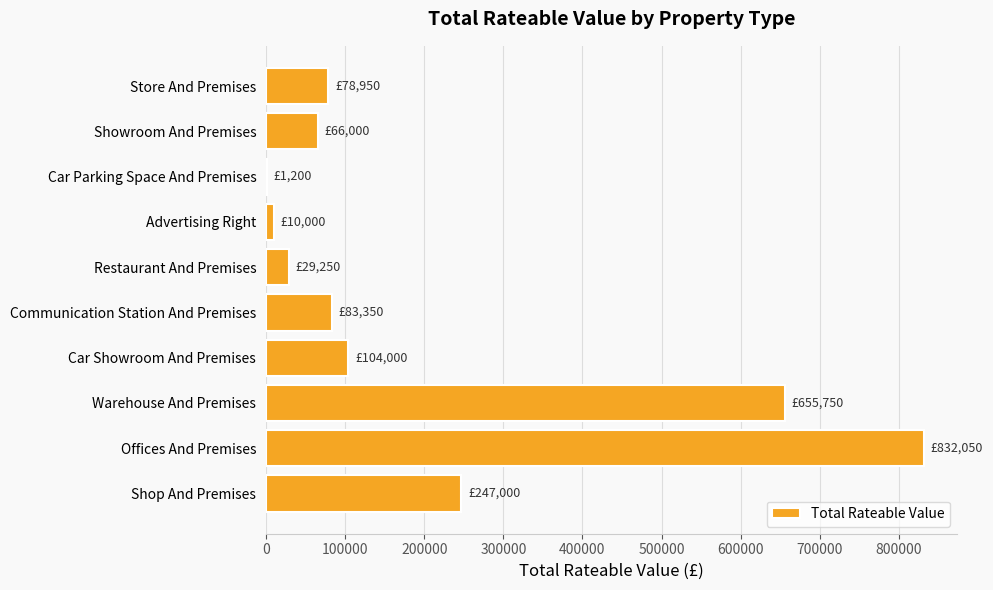

What is the sum of all values?

2107550